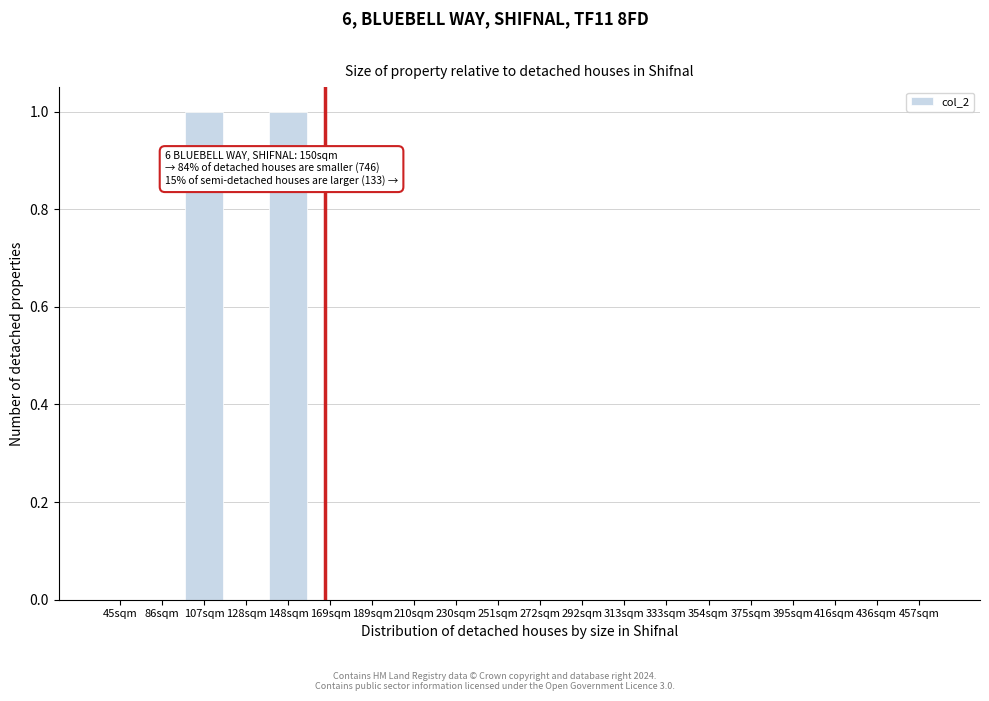

Reading left to right, extract all data points from this chart.

45sqm=0	86sqm=0	107sqm=1	128sqm=0	148sqm=1	169sqm=0	189sqm=0	210sqm=0	230sqm=0	251sqm=0	272sqm=0	292sqm=0	313sqm=0	333sqm=0	354sqm=0	375sqm=0	395sqm=0	416sqm=0	436sqm=0	457sqm=0